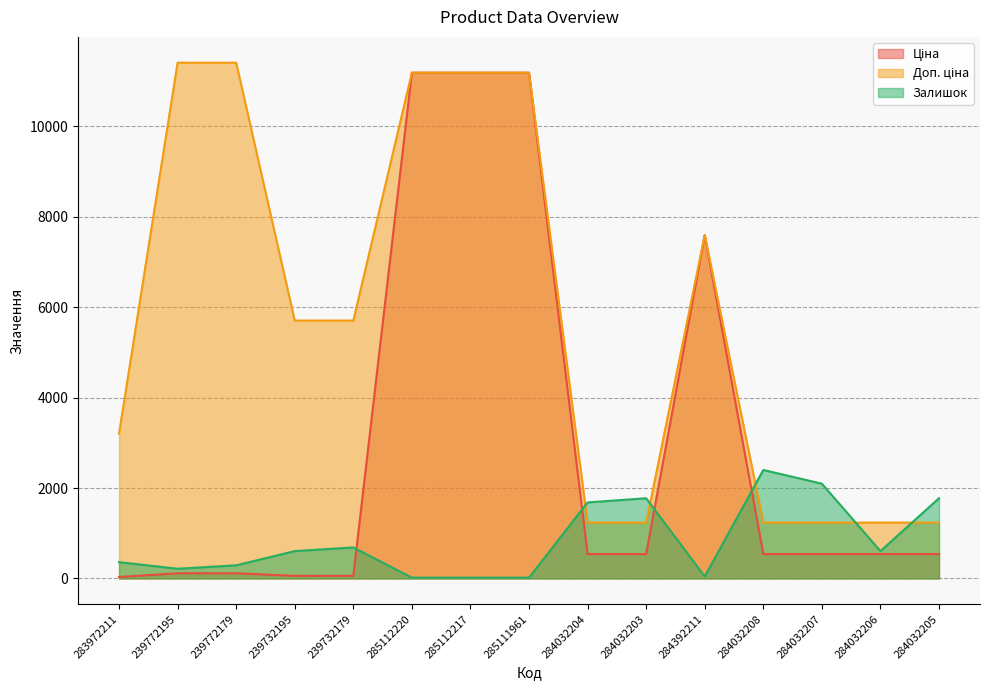

What is the minimum value shown in the chart?

17.0